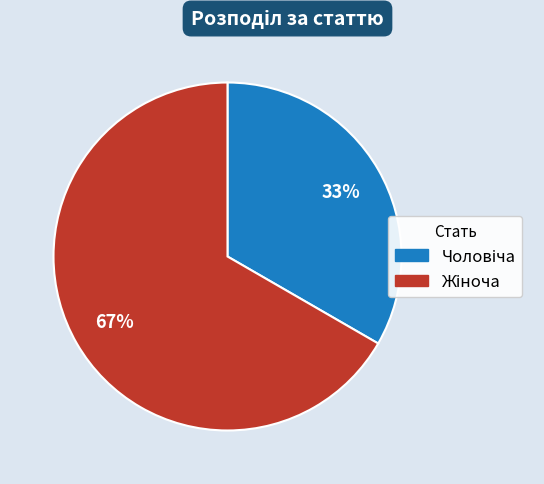

Is there a majority slice in this chart?

Yes